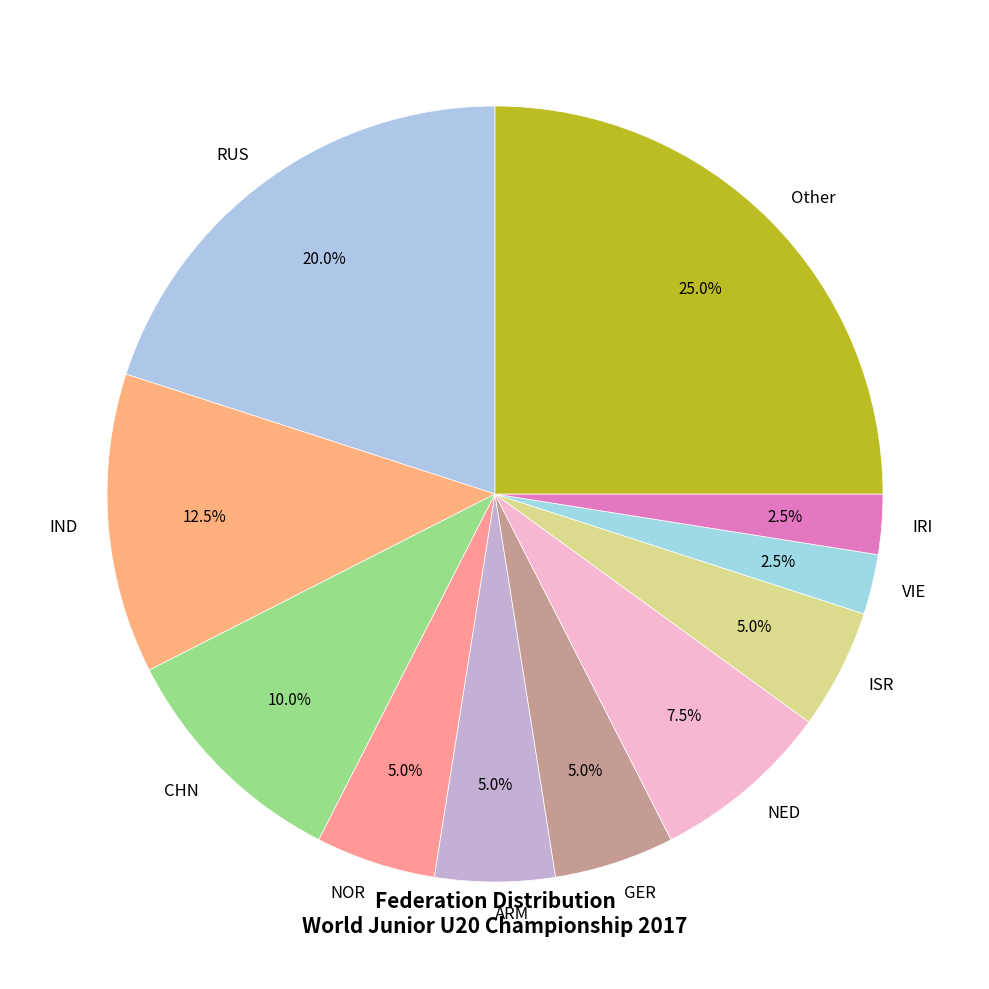

Which slice is the largest?

Other